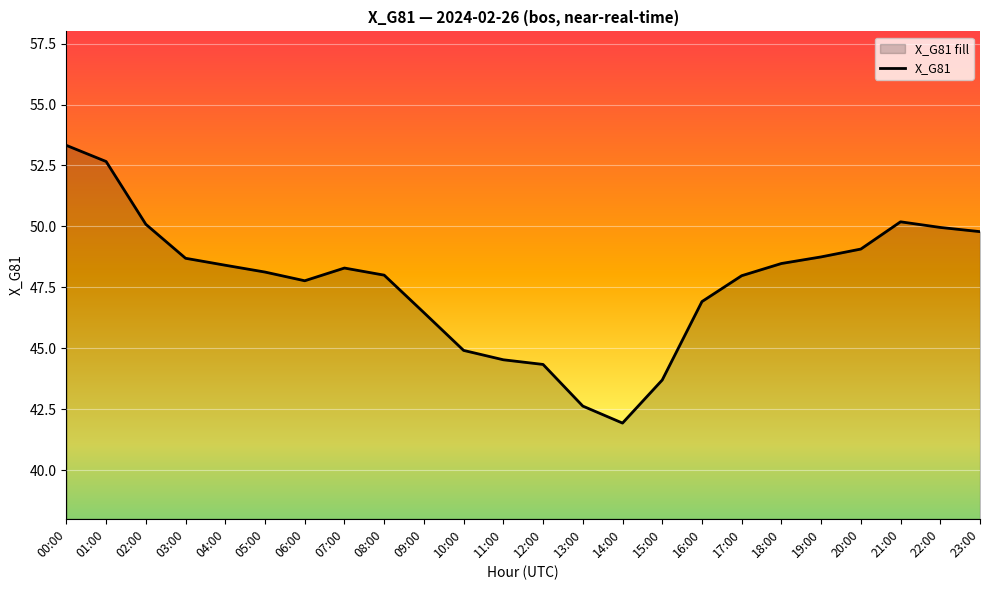

The chart shows a value of 28.0 at 22:00. True or false?

False